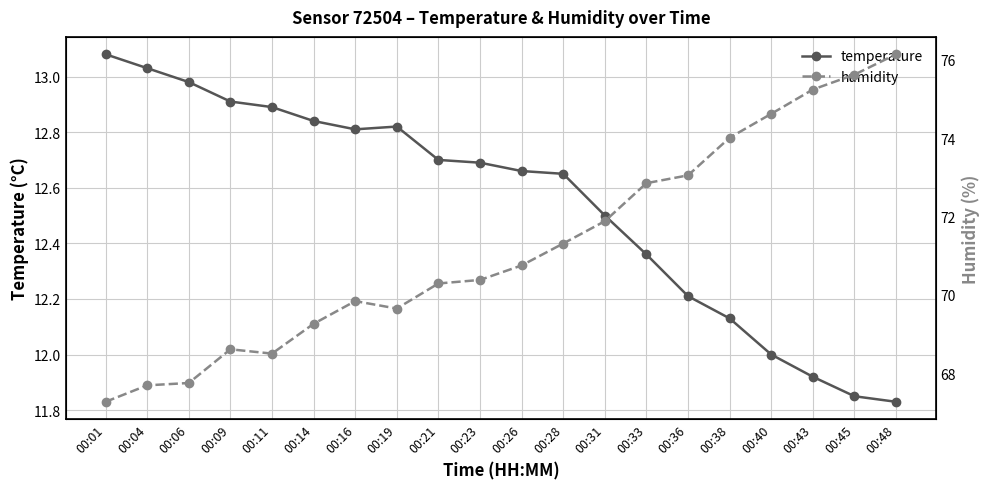

True or false: temperature and humidity intersect in this chart.

False